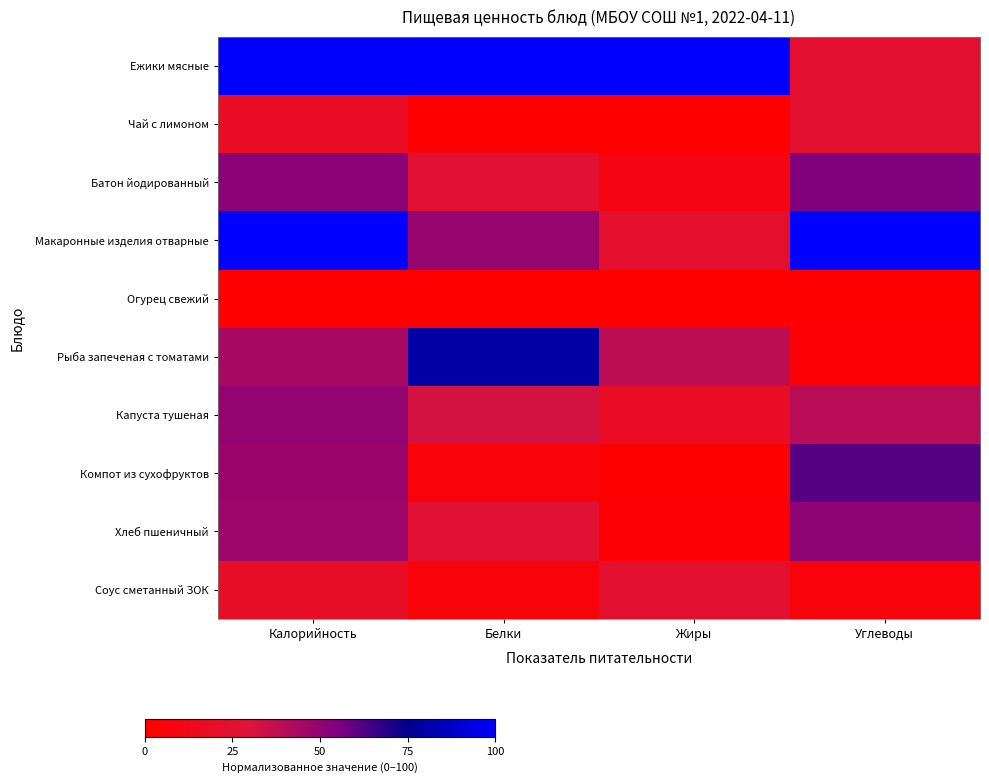

Which label corresponds to the largest value in the chart?

Белки